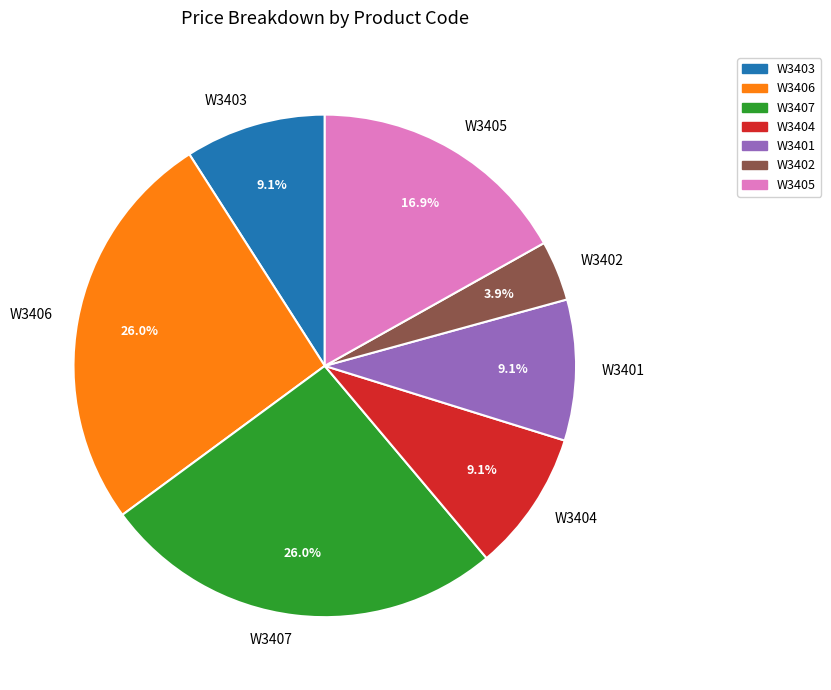

Combined, do W3401 and W3402 account for over 50%?

No